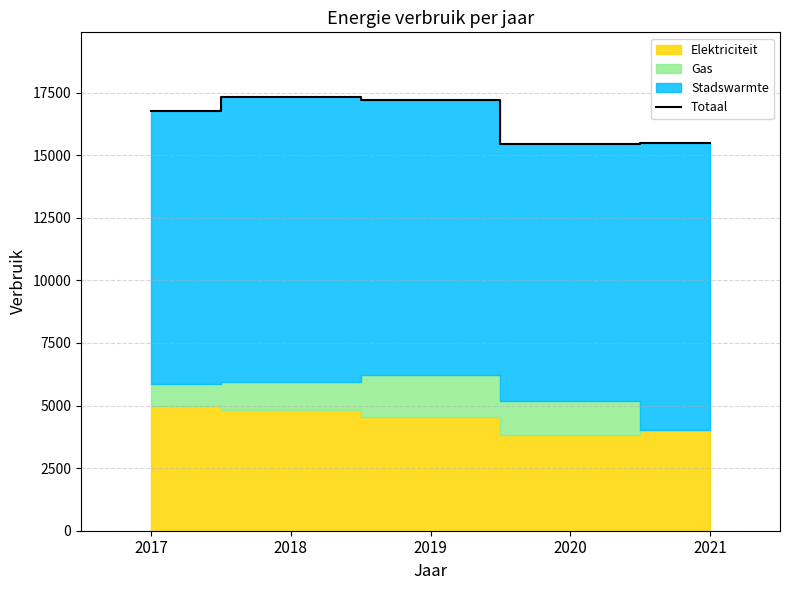

What value does the data have at 2020?

15447